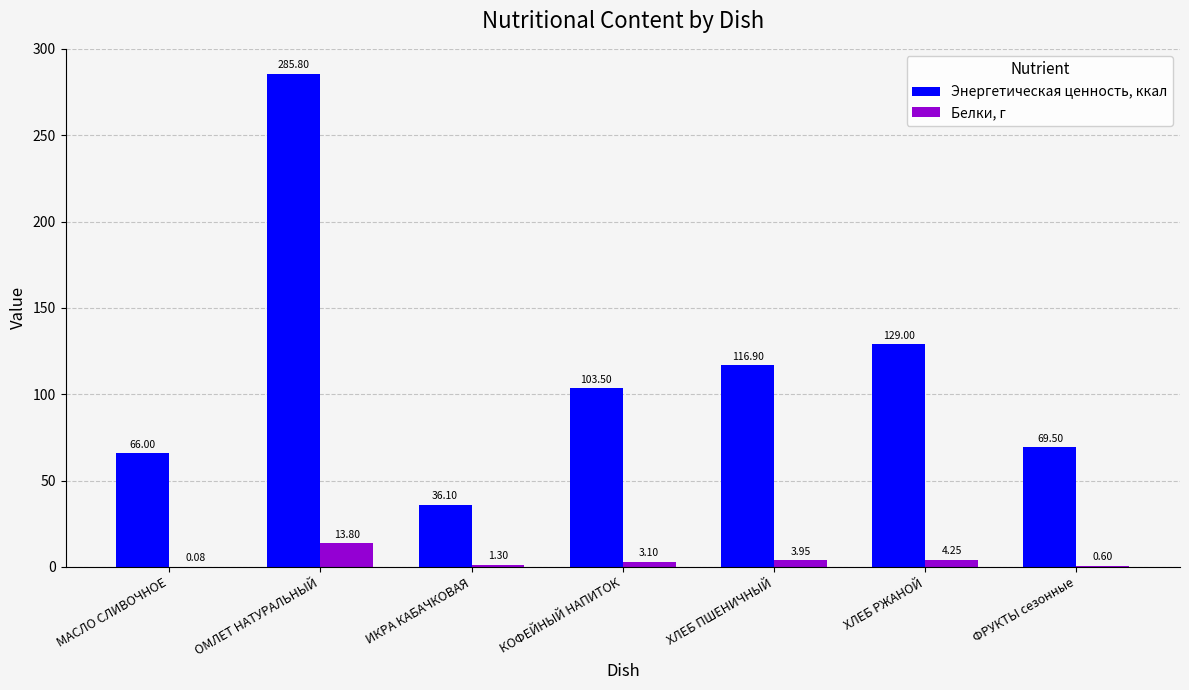

At which label does Энергетическая ценность, ккал first exceed 103?

ОМЛЕТ НАТУРАЛЬНЫЙ